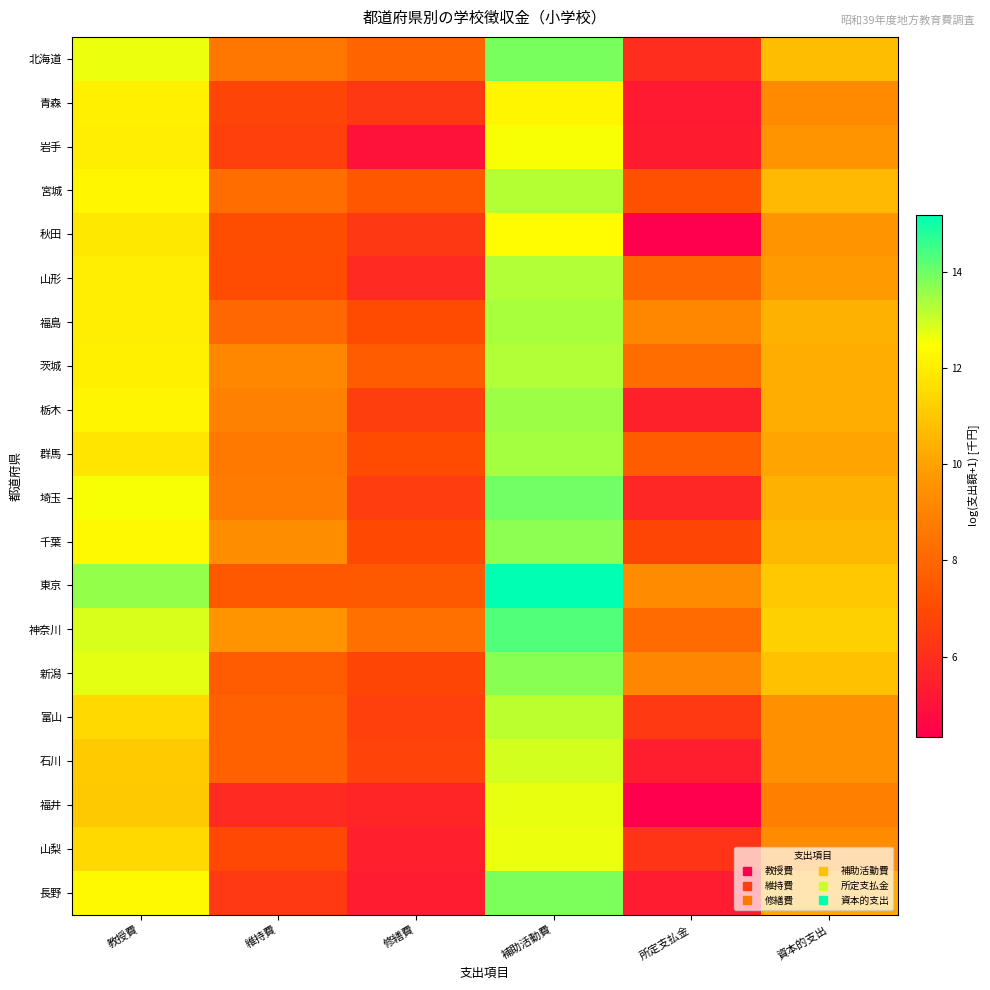

What is the difference between the highest and lowest values at 維持費?

3.7